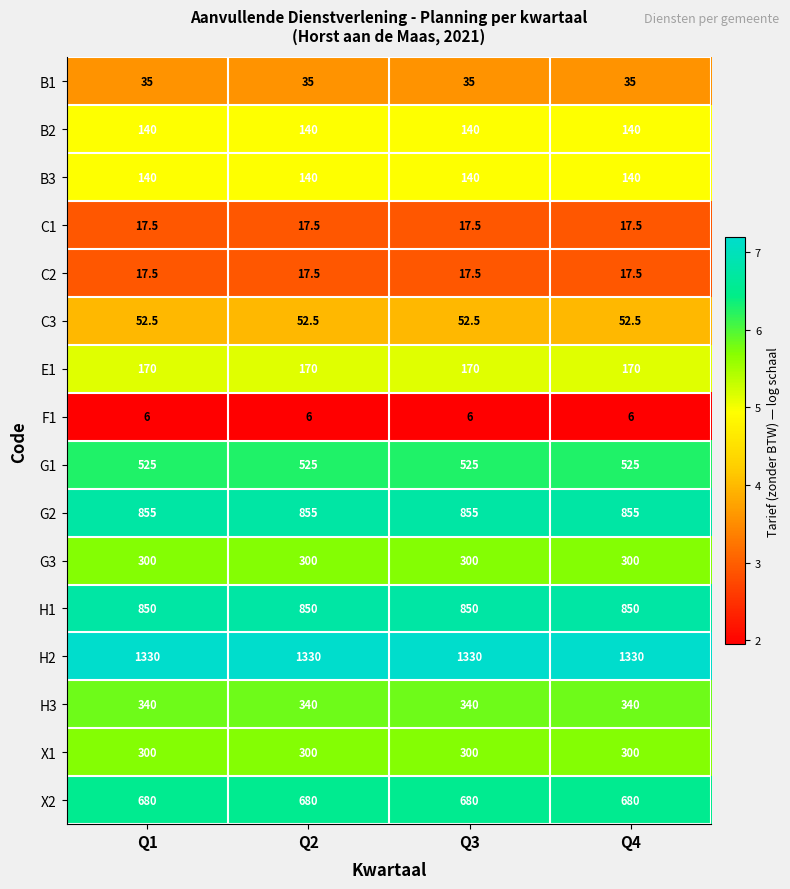

What is the sum of the H3 values at Q4 and Q1?

680.0